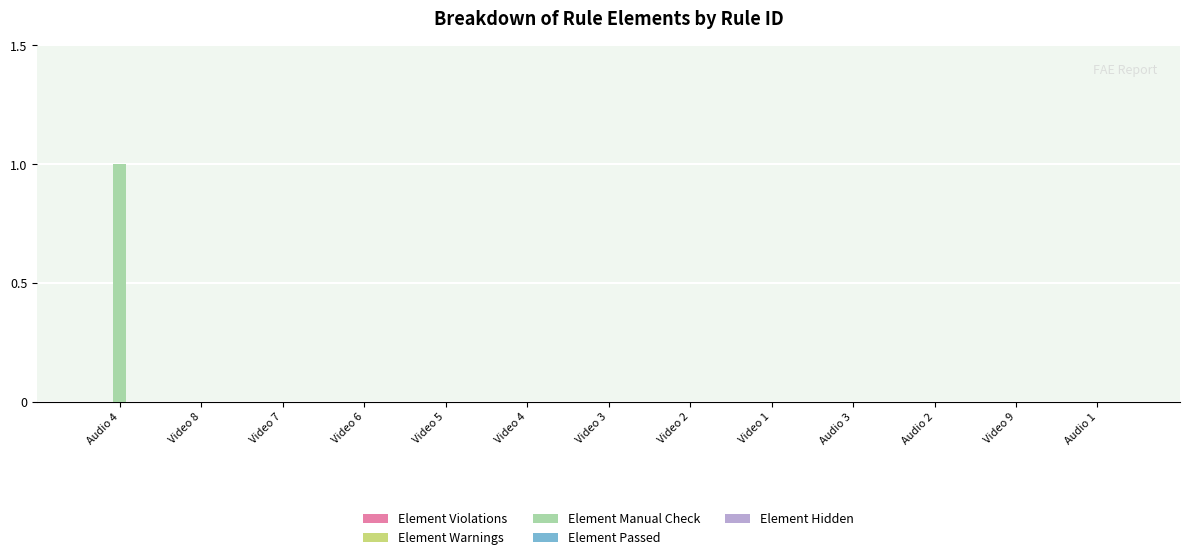

The value at Audio 3 is 0. True or false?

True